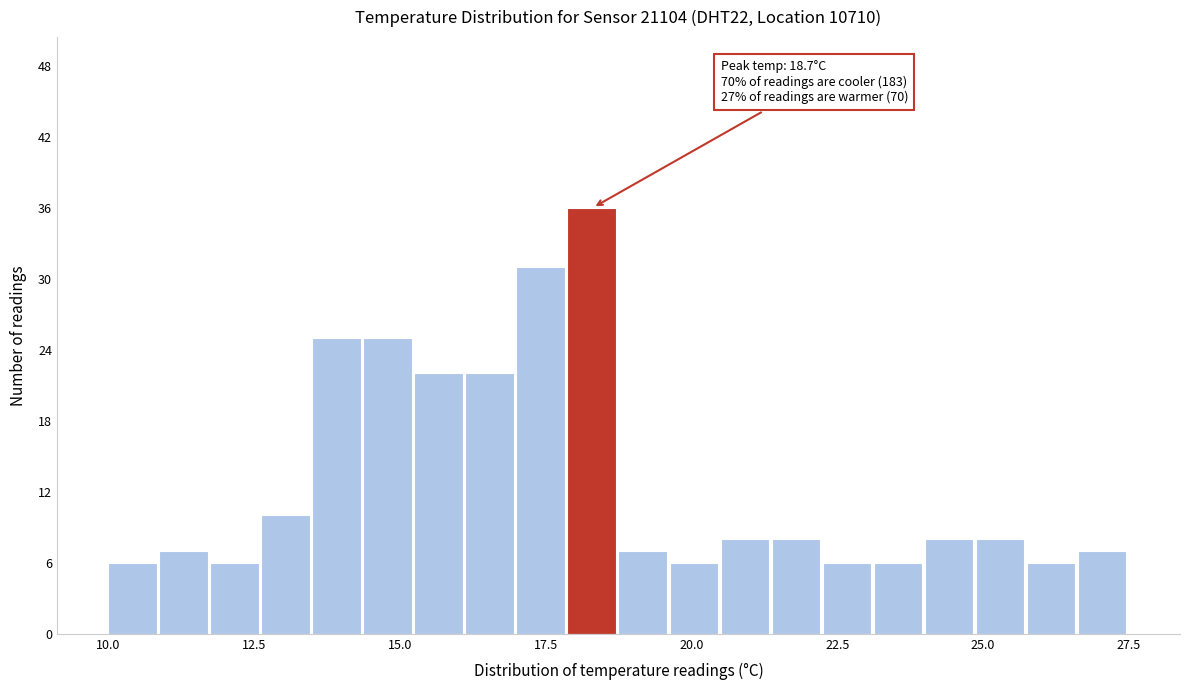

Around what value on the x-axis is the tallest bar? Give the approximate position of its centre, as read against the axis.

18.5